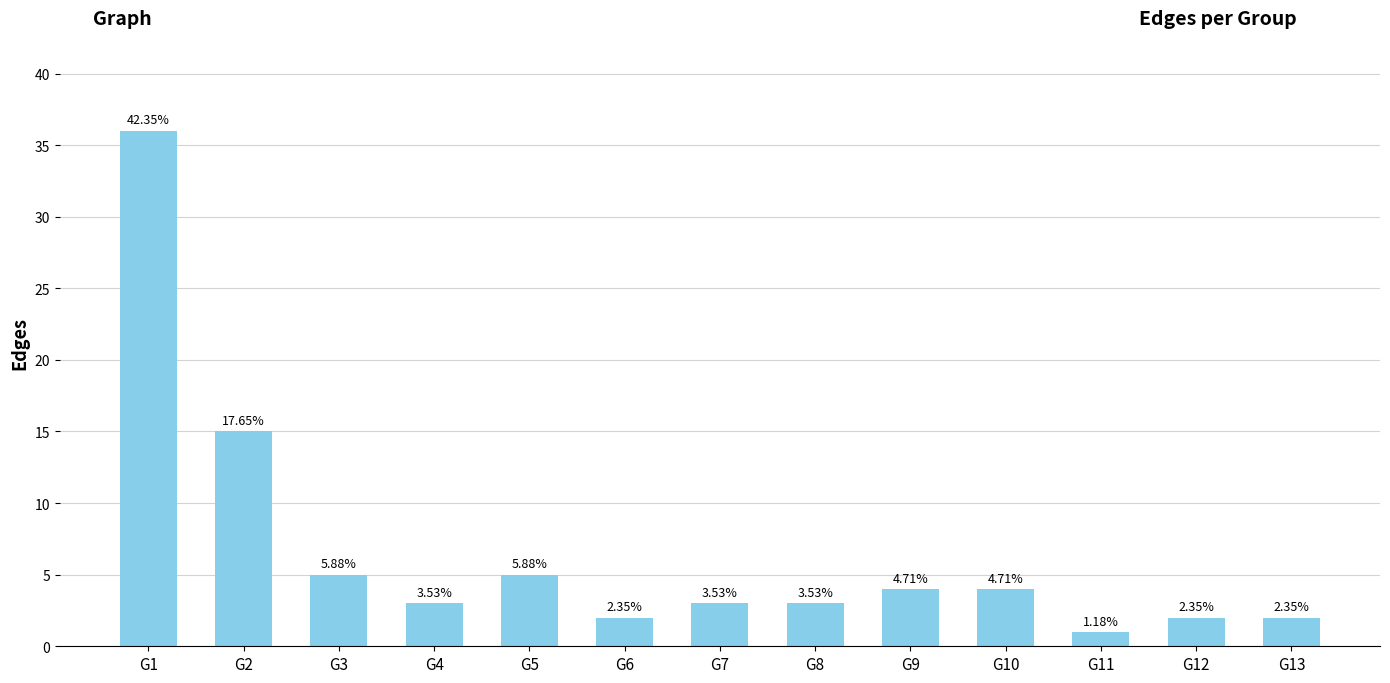

What is the value of the 1st bar from the left?

36